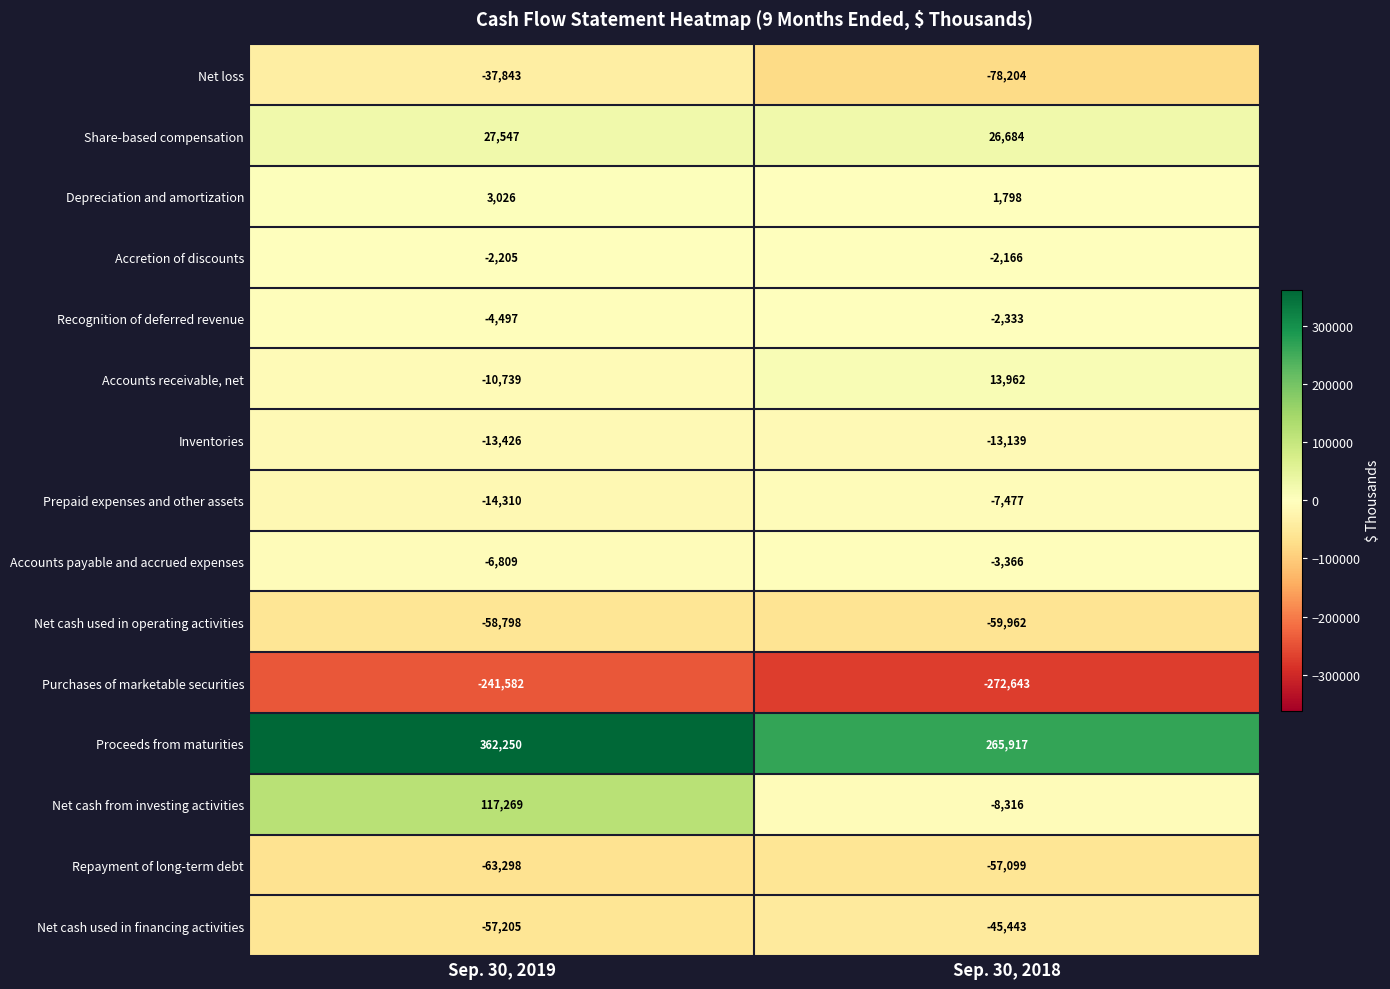

Which series changed the most between Sep. 30, 2019 and Sep. 30, 2018?

Net cash from investing activities